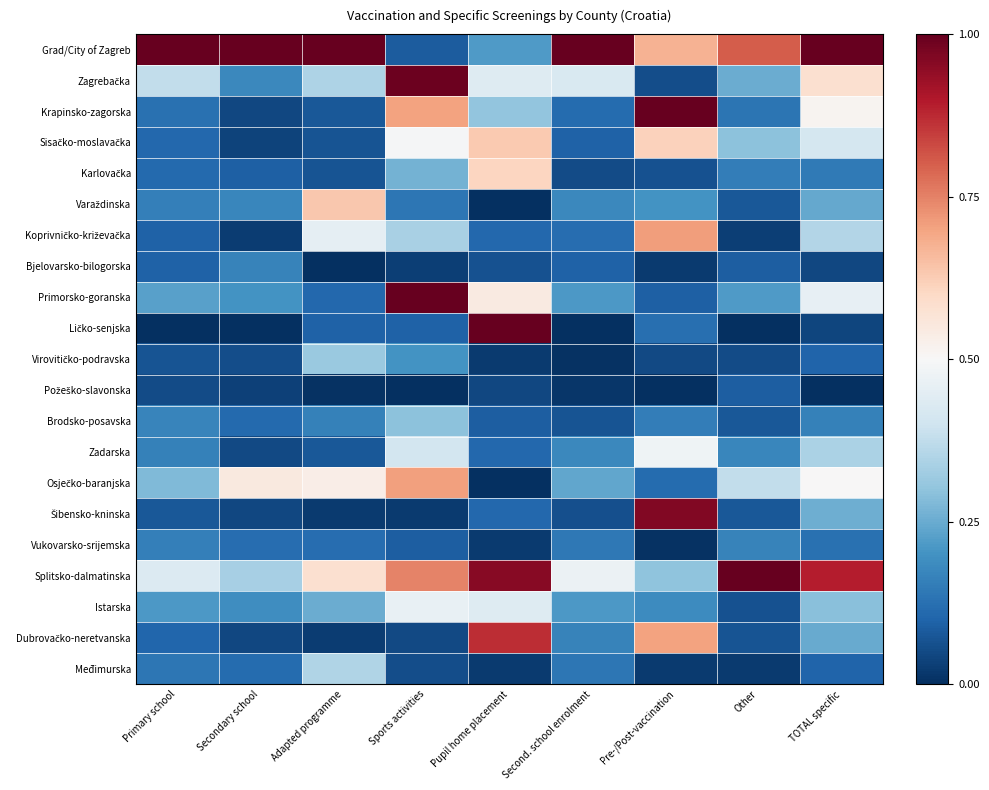

Rank the series at Pupil home placement from lowest to highest value.

Varaždinska, Osječko-baranjska, Virovitičko-podravska, Vukovarsko-srijemska, Međimurska, Požeško-slavonska, Bjelovarsko-bilogorska, Brodsko-posavska, Koprivničko-križevačka, Zadarska, Šibensko-kninska, Grad/City of Zagreb, Krapinsko-zagorska, Zagrebačka, Istarska, Primorsko-goranska, Karlovačka, Sisačko-moslavačka, Dubrovačko-neretvanska, Splitsko-dalmatinska, Ličko-senjska